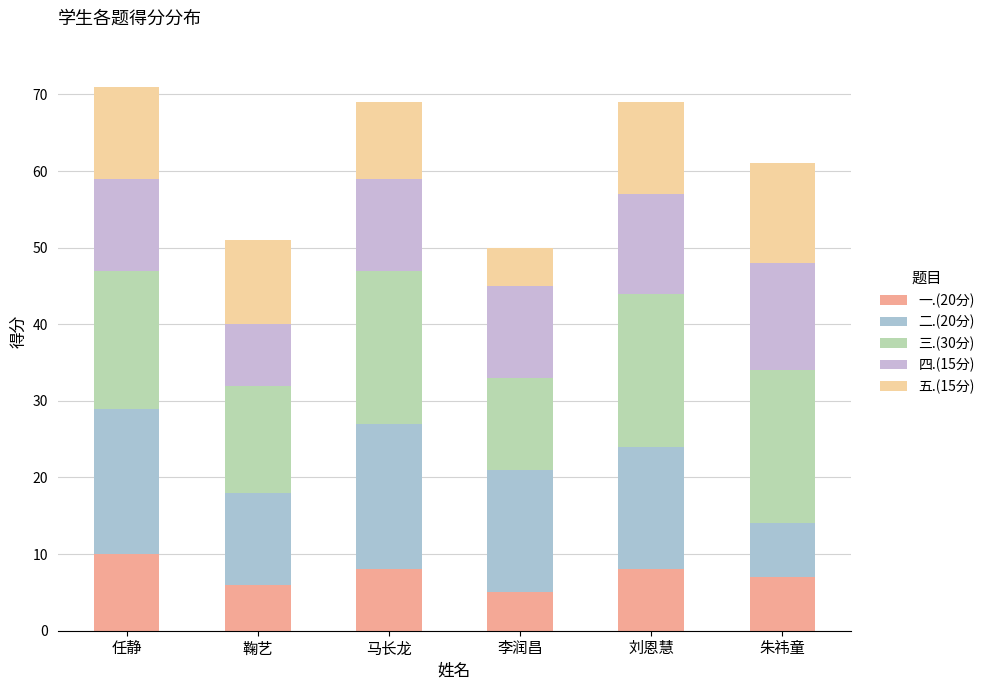

Count the number of categories in the chart.

6